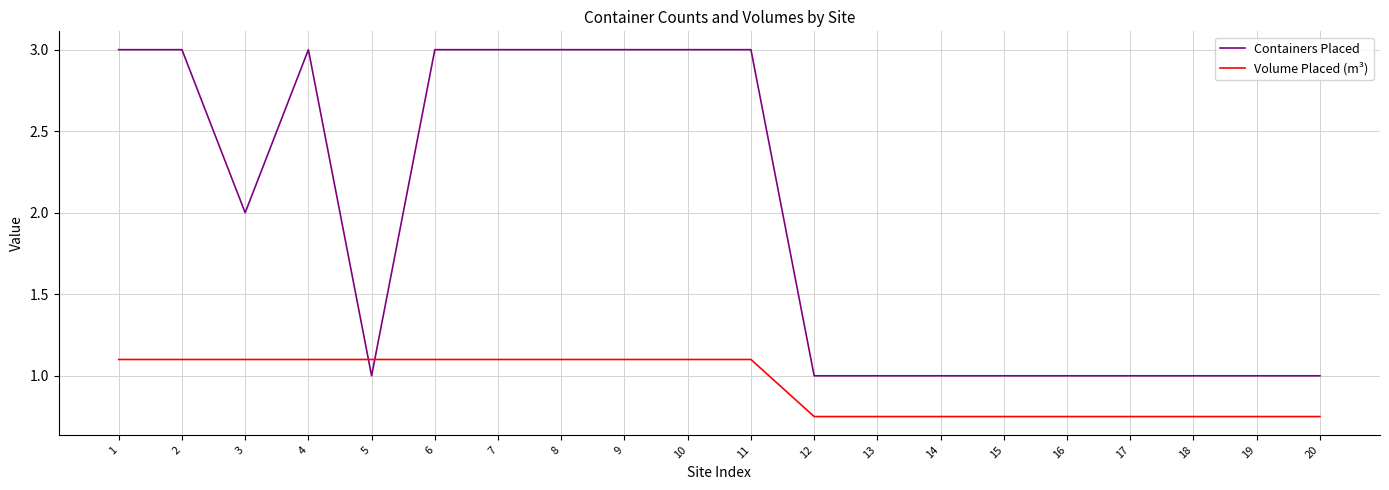

What is the greatest value displayed?

3.0